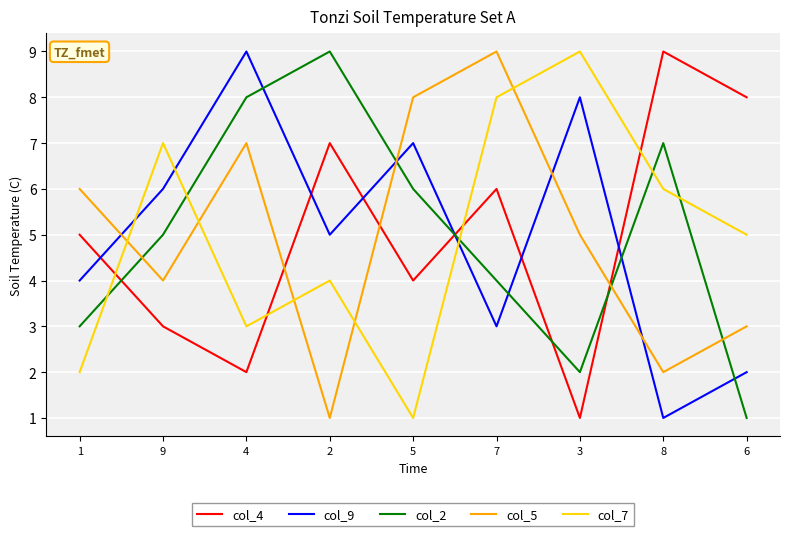

At which label is col_2 closest to 5?

9